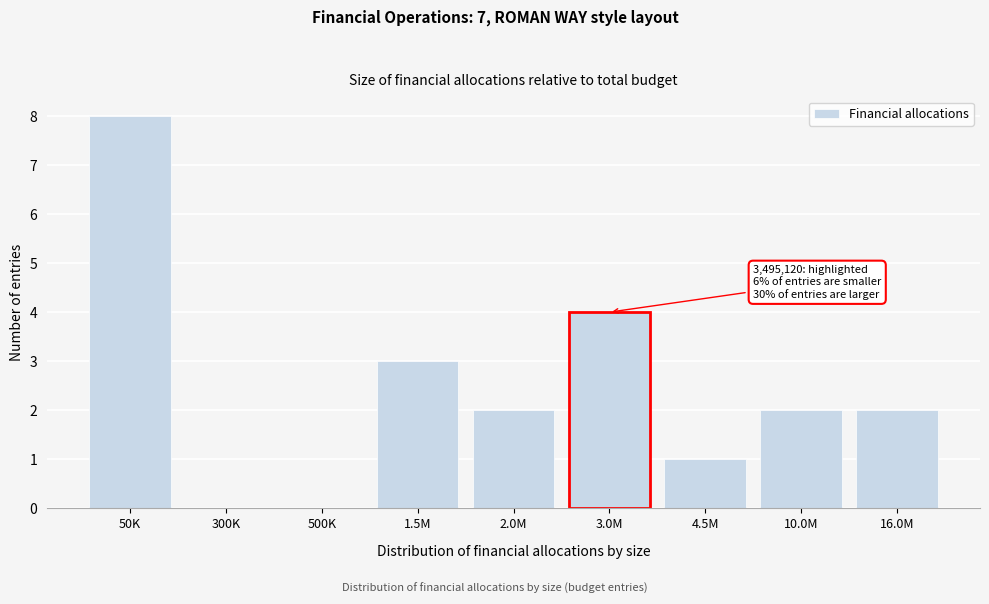

Reading left to right, list all the values displayed in this chart.

50K=8	300K=0	500K=0	1.5M=3	2.0M=2	3.0M=4	4.5M=1	10.0M=2	16.0M=2